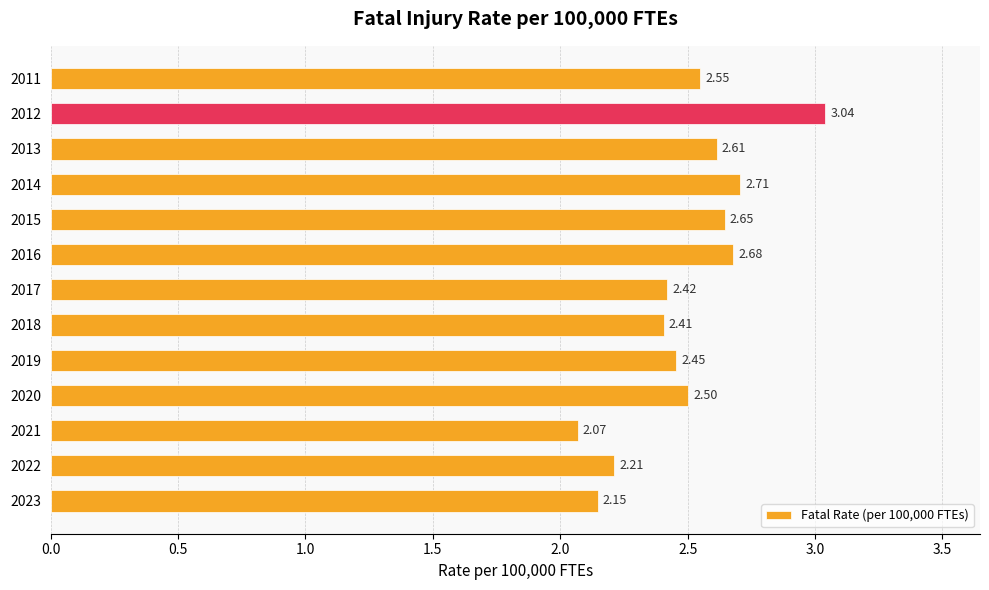

What is the change in value from 2011 to 2016?

+0.1